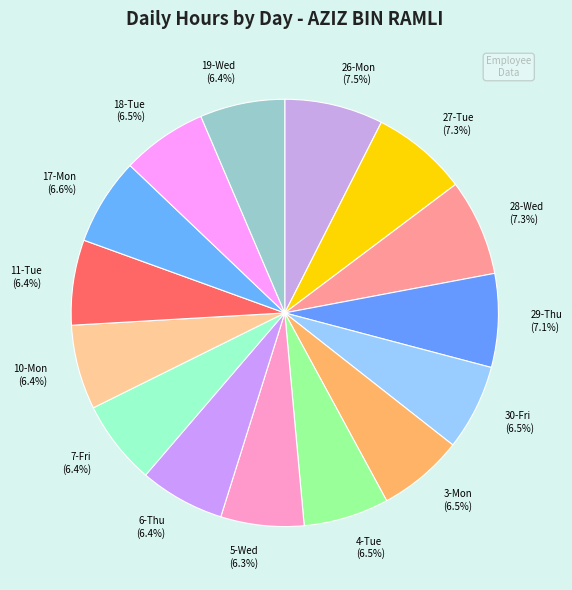

What percentage is NOT represented by 6-Thu?

93.6%